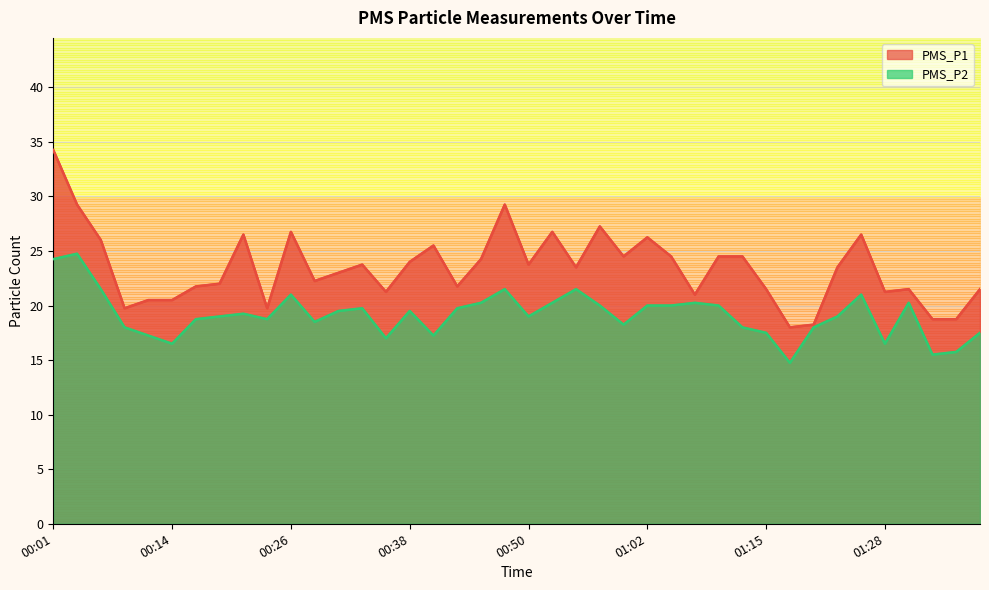

At which category is the sum across all series the highest?

00:01